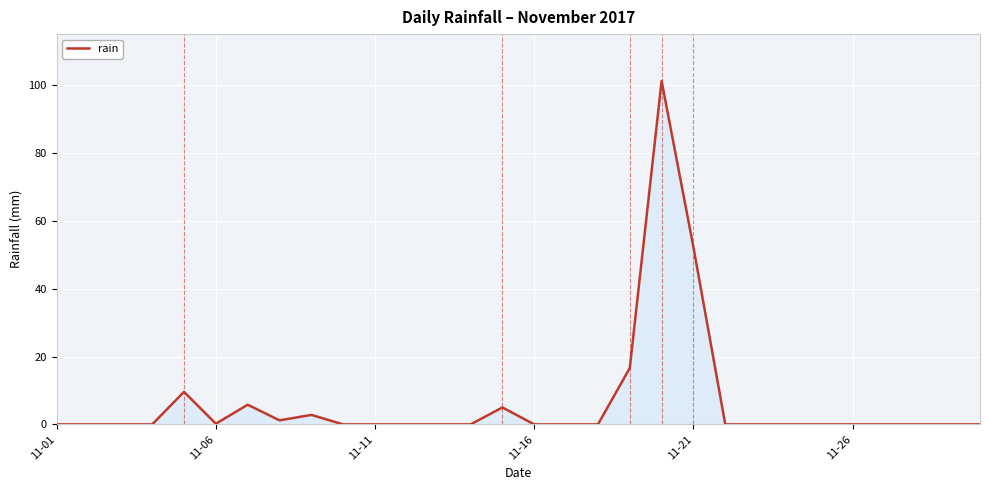

What is the difference between the maximum and minimum values?

101.2